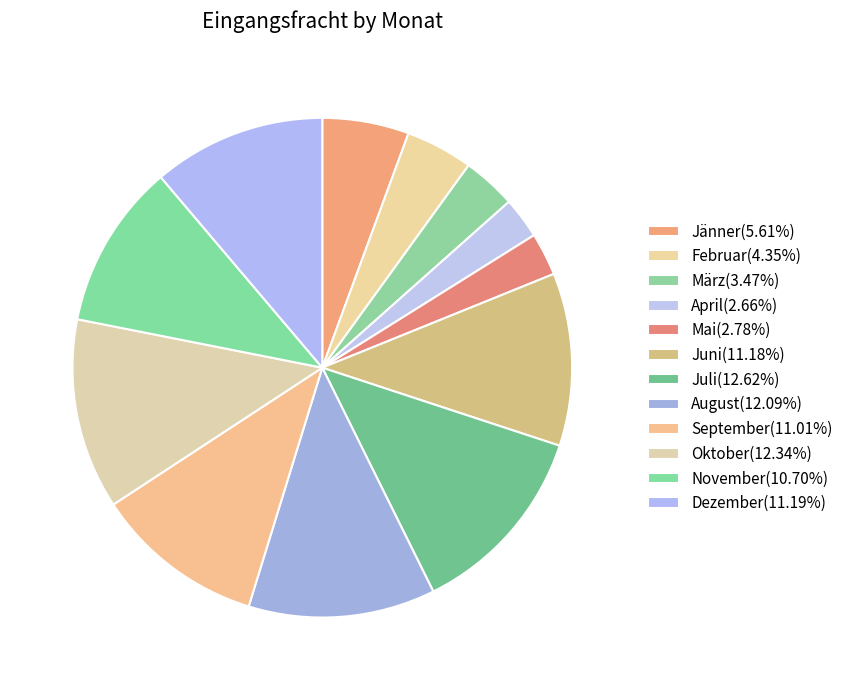

Which has a higher value, November or April?

November